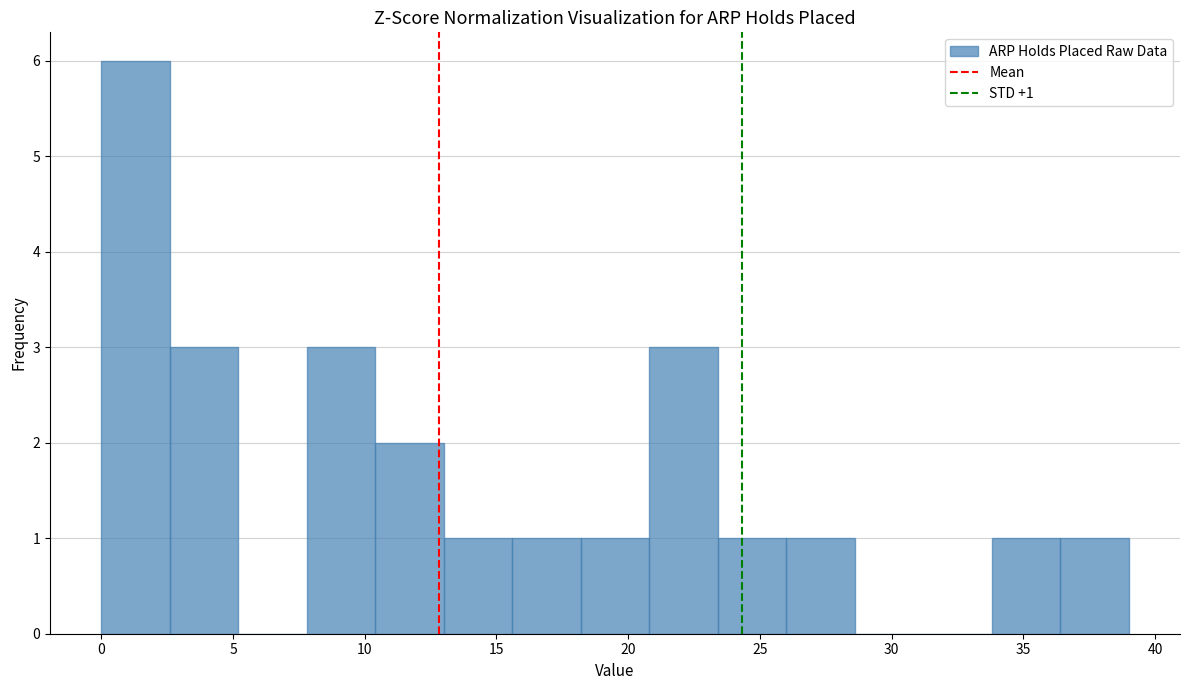

Over which range of the x-axis is the bar tallest?

0.0 to 2.6